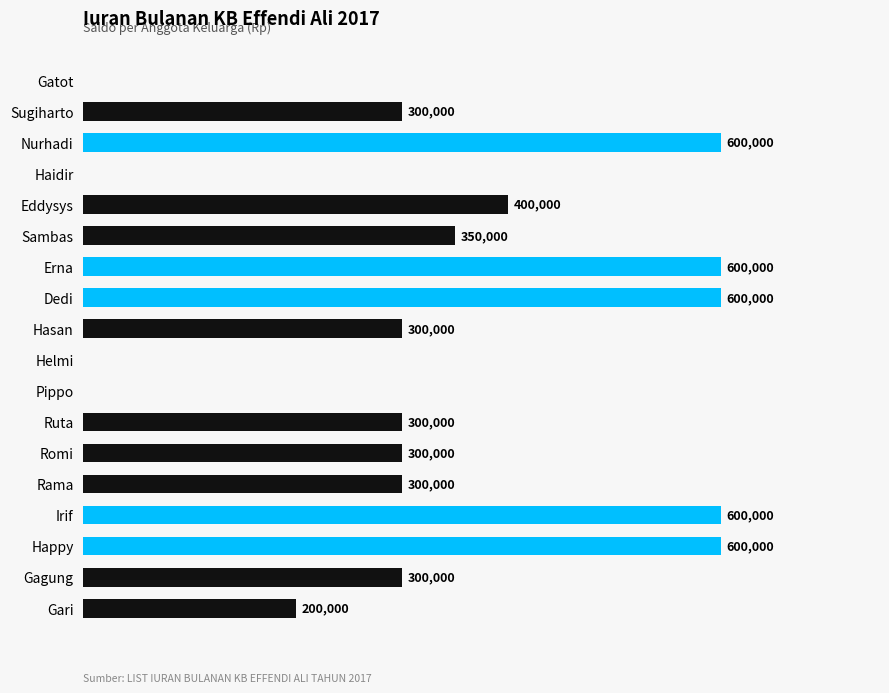

Between Gatot and Happy, which is larger?

Happy